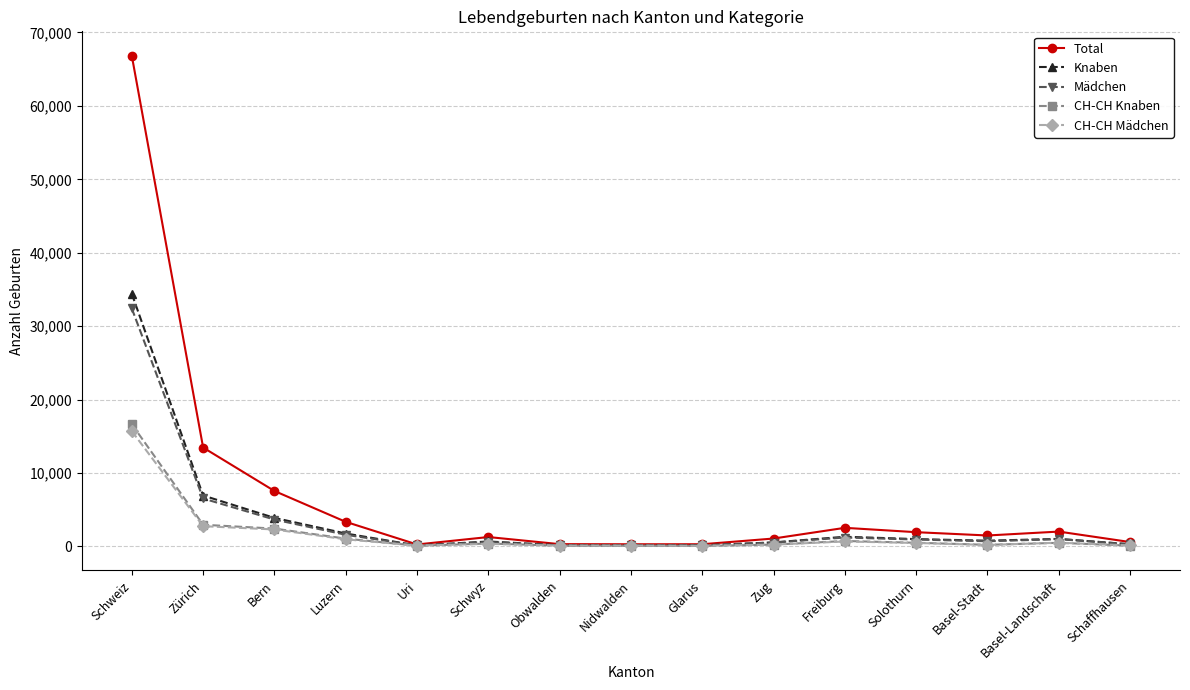

What is the maximum value shown in the chart?

66816